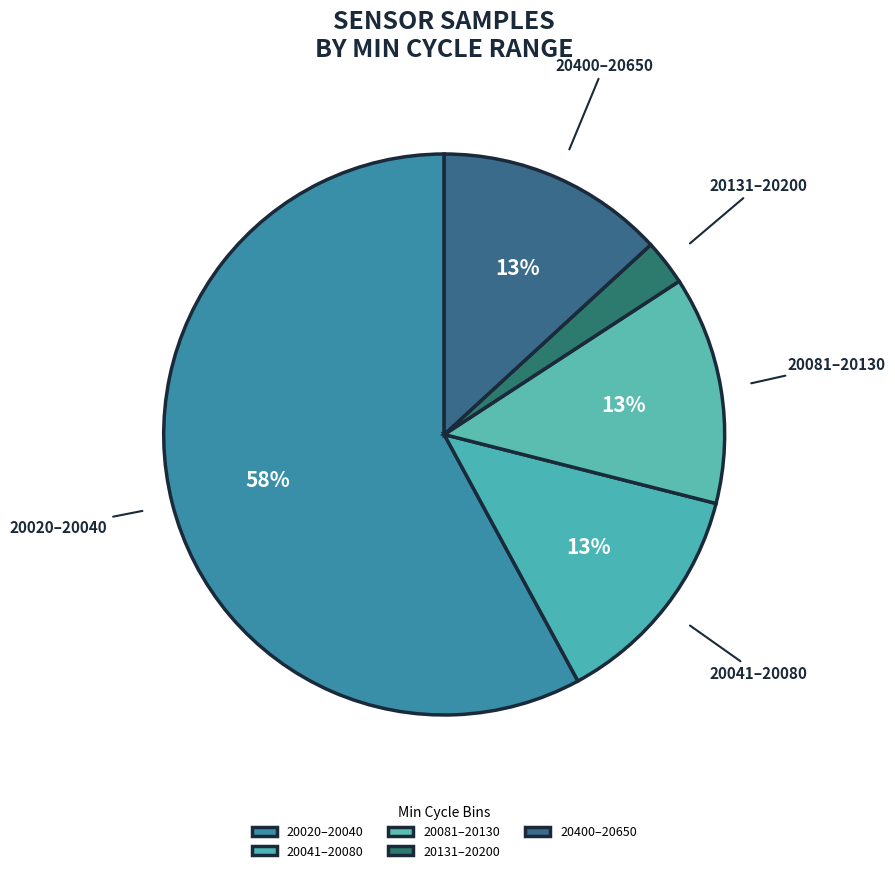

Which slice is the smallest?

20131–20200